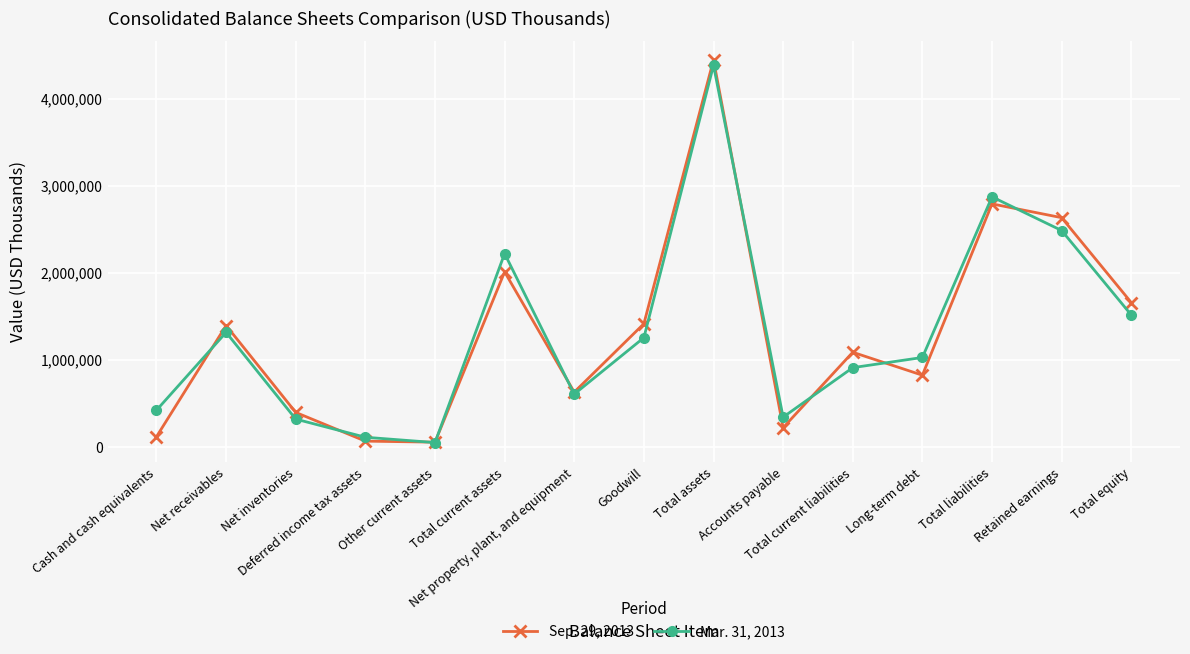

Rank the series by their average value, from lowest to highest.

Sep. 29, 2013, Mar. 31, 2013